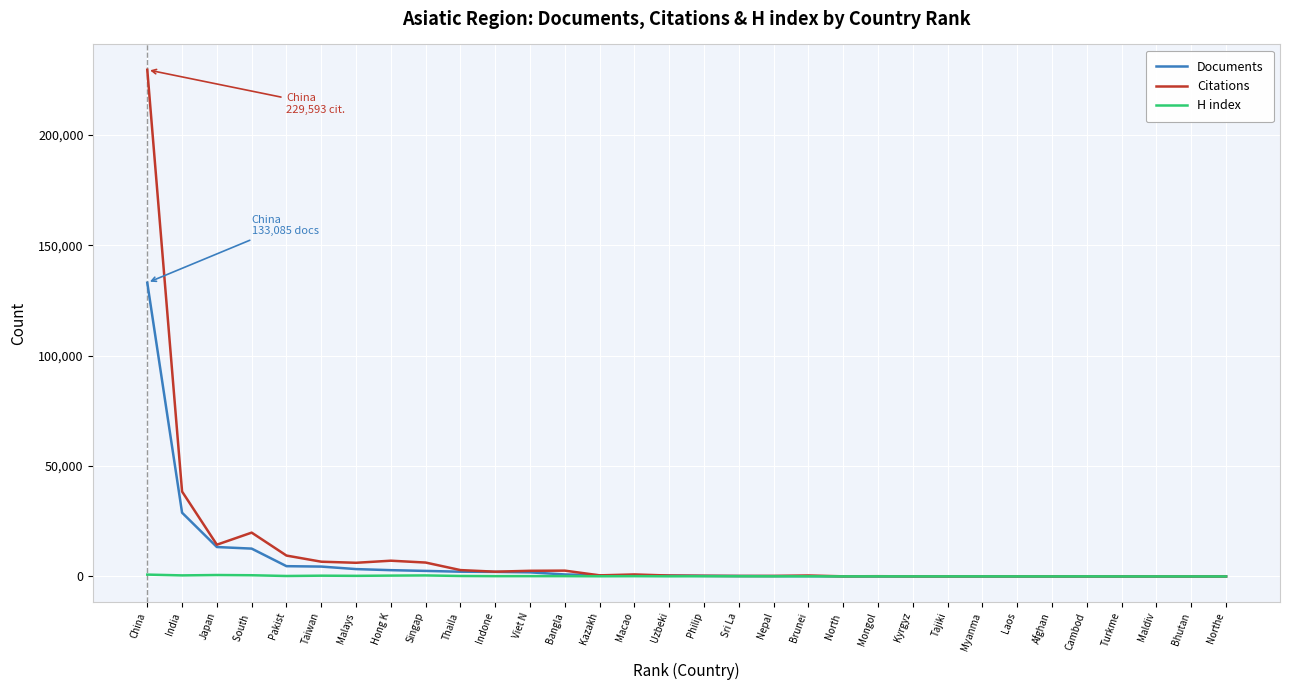

What is the sum of the H index values at Myanma and China?

862